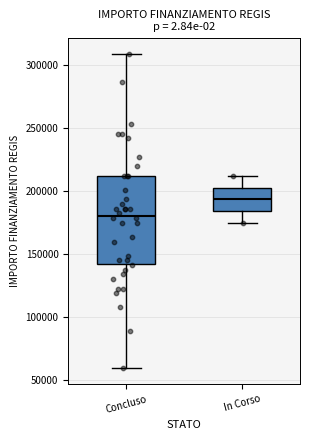

Which box has the lowest median line?

Concluso